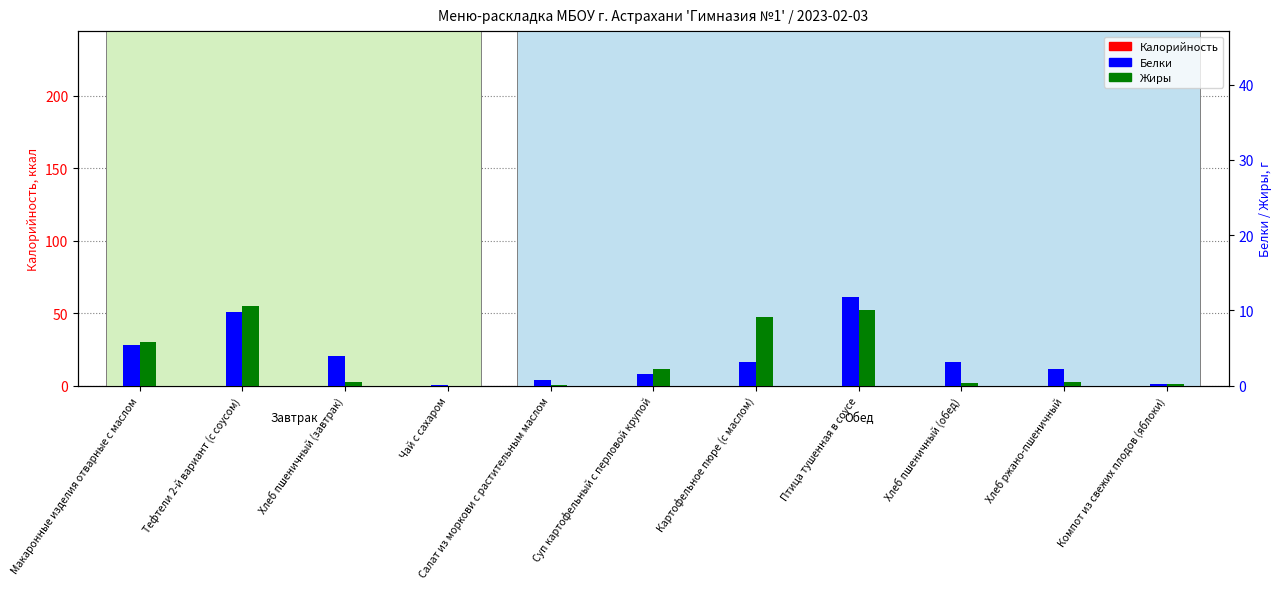

What position from the left is Хлеб ржано-пшеничный?

10